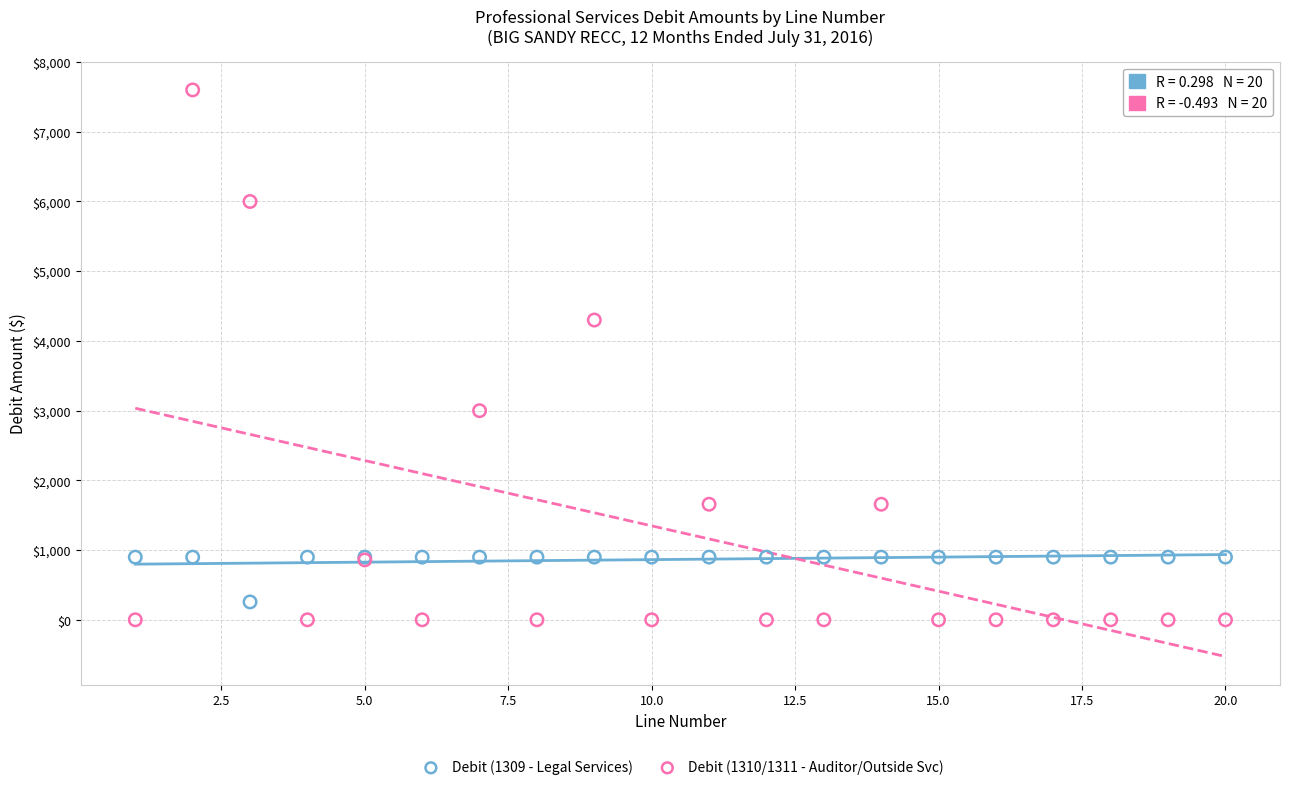

Across all series, what Y value is closest to 3800?

4300.0